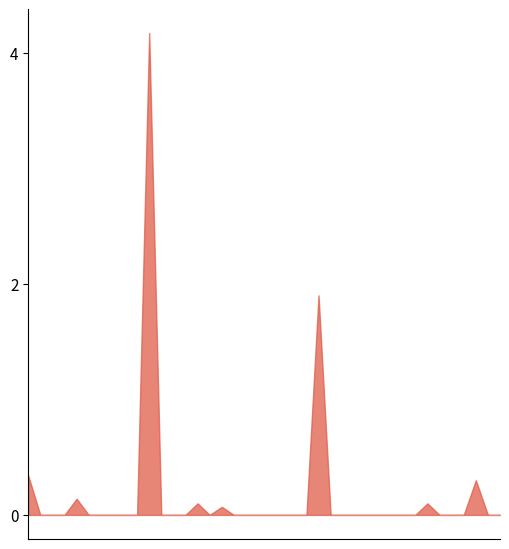

Between 00:18 and 00:10, which is larger?

00:10